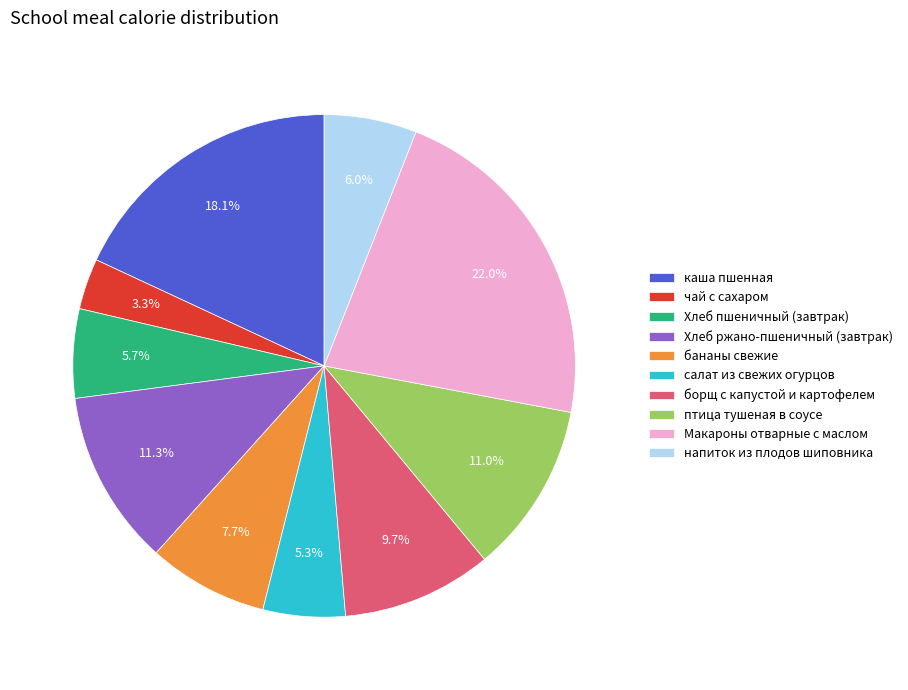

Is it true that птица тушеная в соусе is 23% of the pie?

False